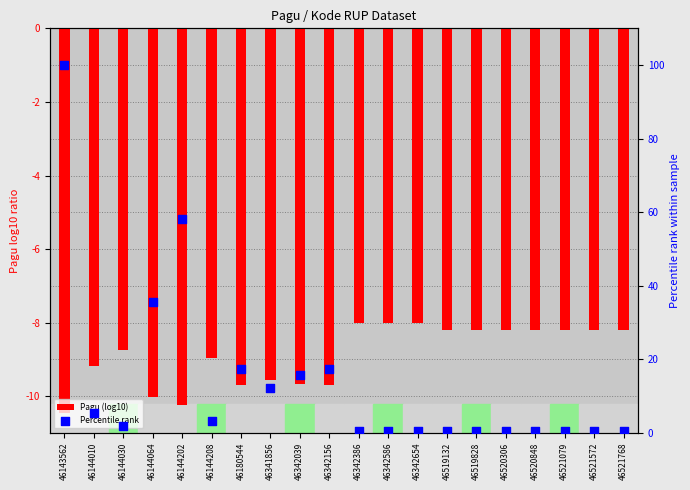

Is the value of Percentile rank at 46144030 greater than the value of Pagu (log10) at 46519132?

Yes